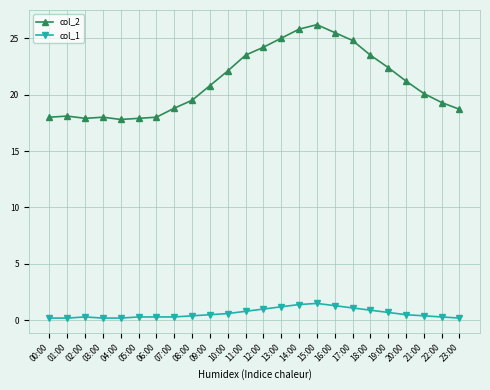

Where is col_2 nearest to the value 22?

10:00